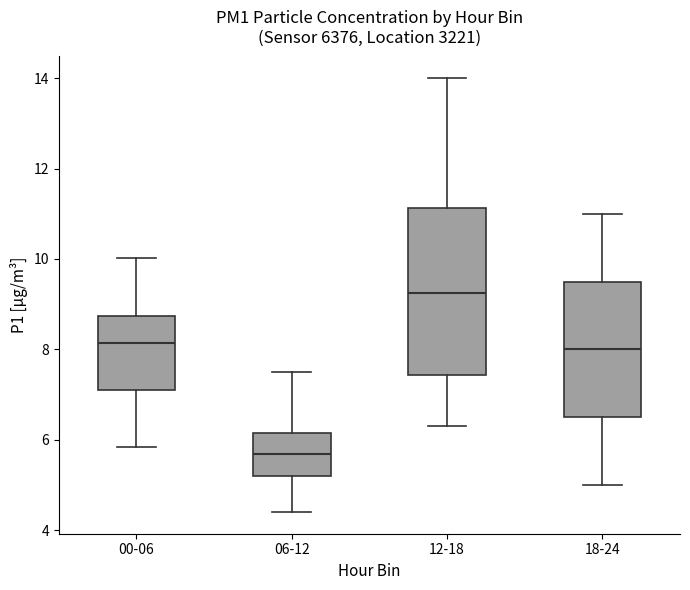

Where is the upper edge of the box for 12-18 on the y-axis? The values are not printed on the chart, so give them approximately, as read against the axis.

11.2